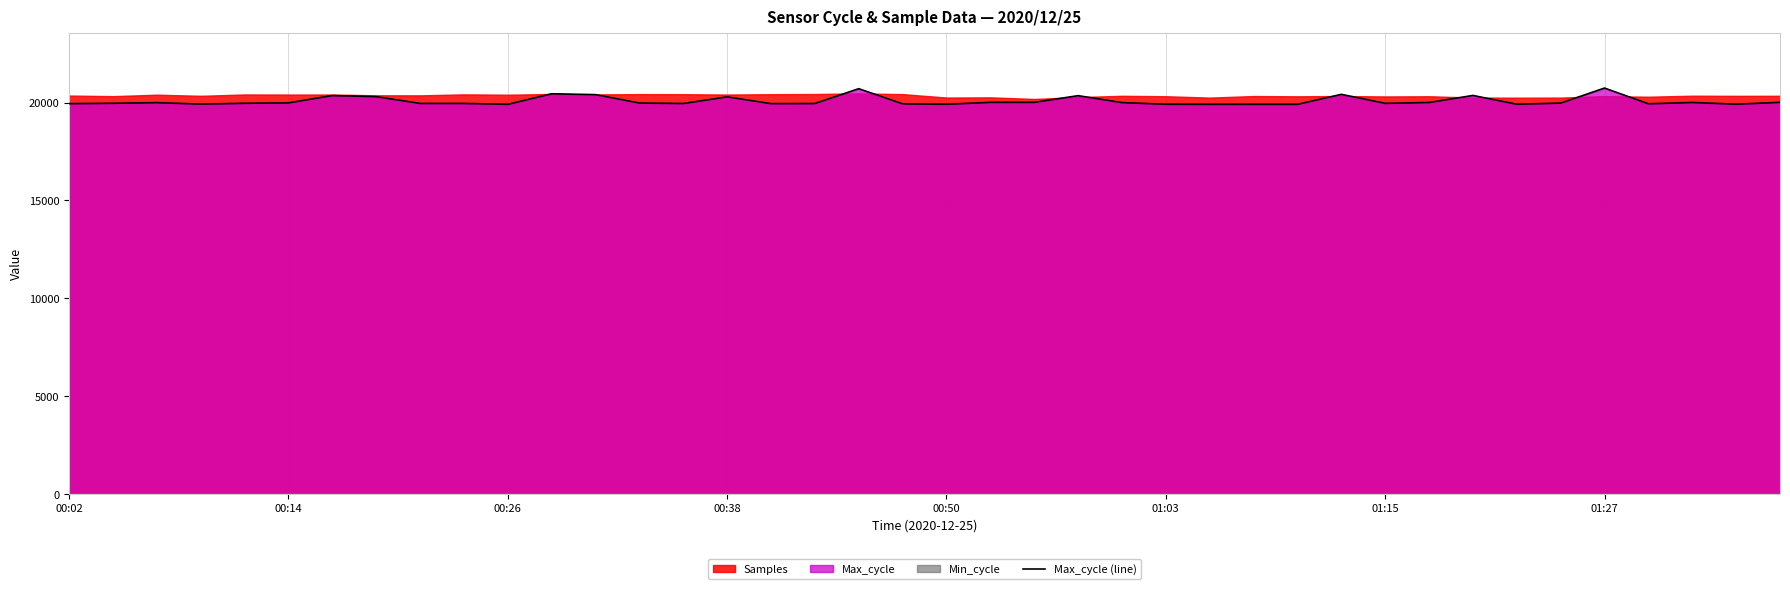

What is the change in value from 17 to 29?

+468